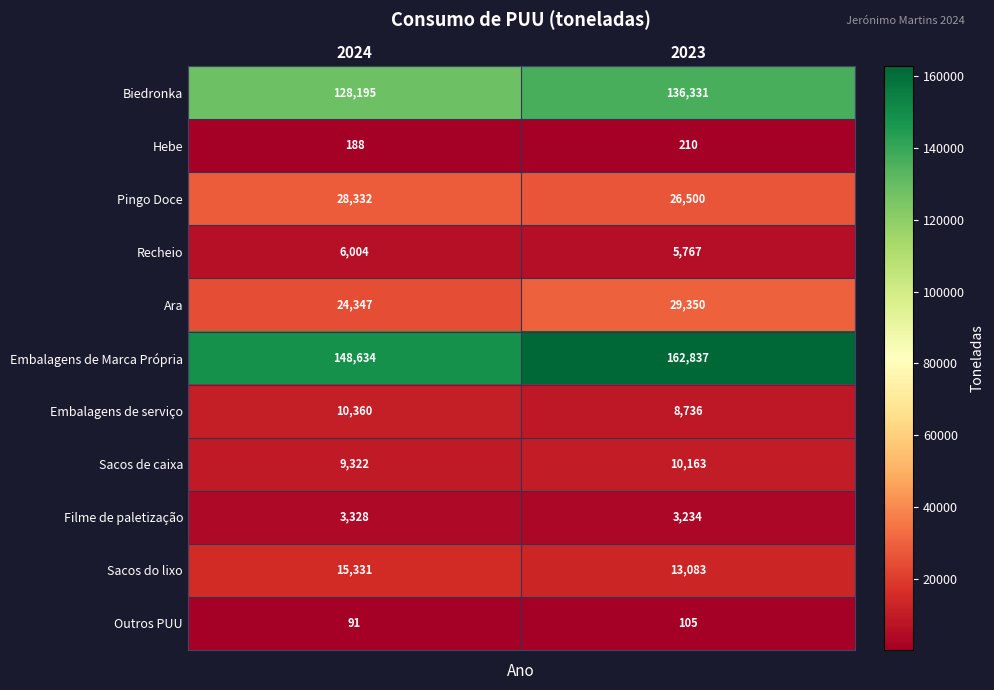

What is the difference between the Embalagens de serviço values at 2024 and 2023?

1624